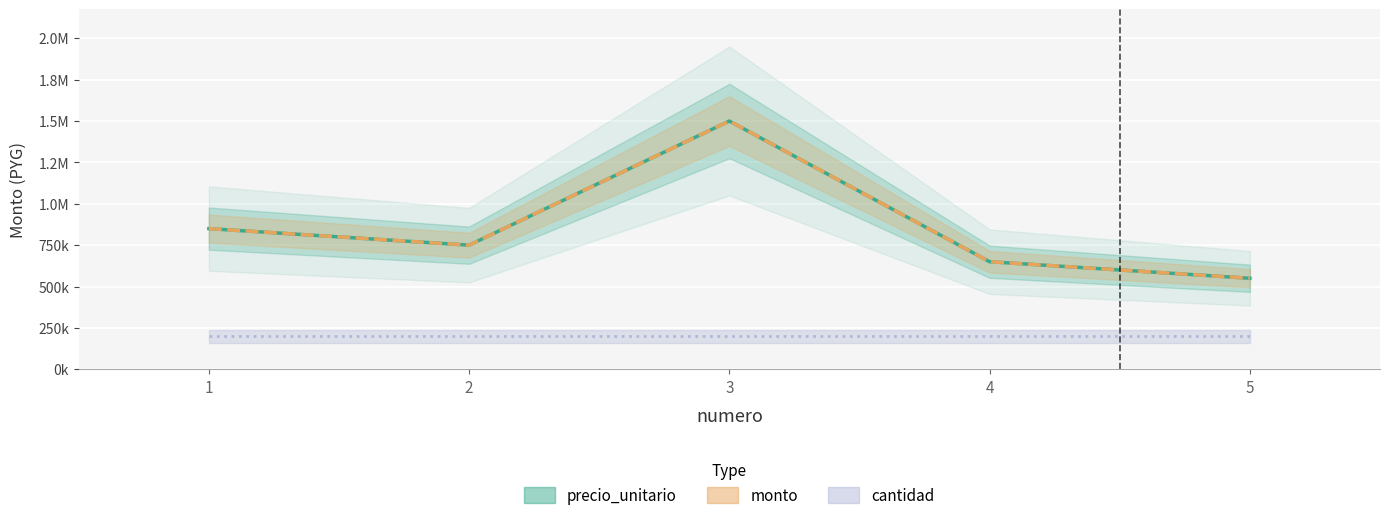

Is it true that monto equals 314502 at 4?

False